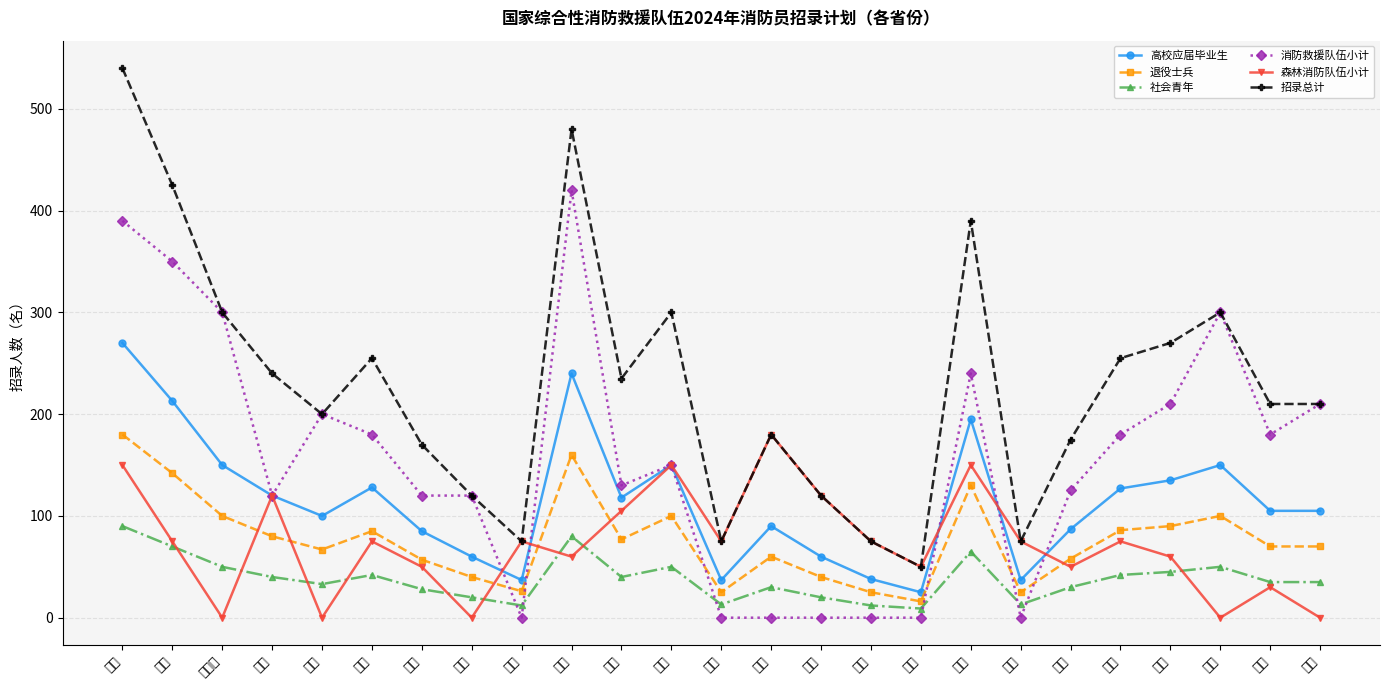

What is the difference between the highest and lowest values at 内蒙古?

300